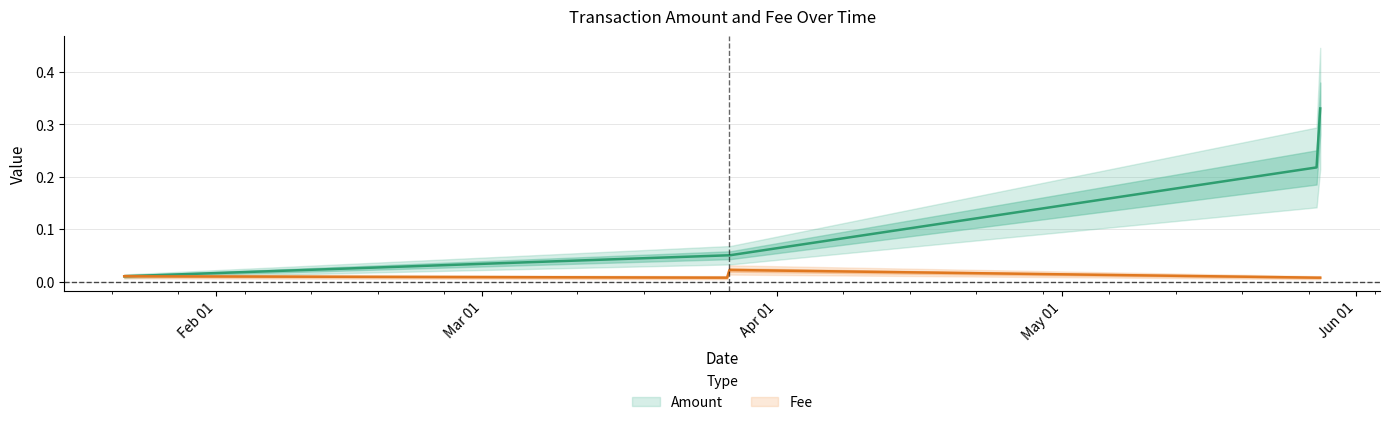

How many lines are shown in the chart?

2